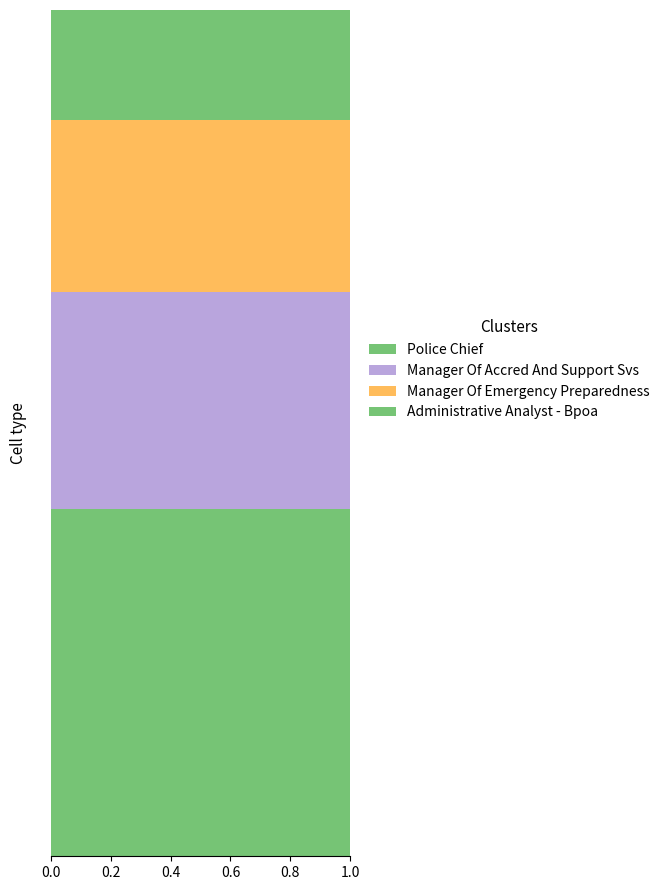

What is the label of the 4th point from the right?

Police Chief